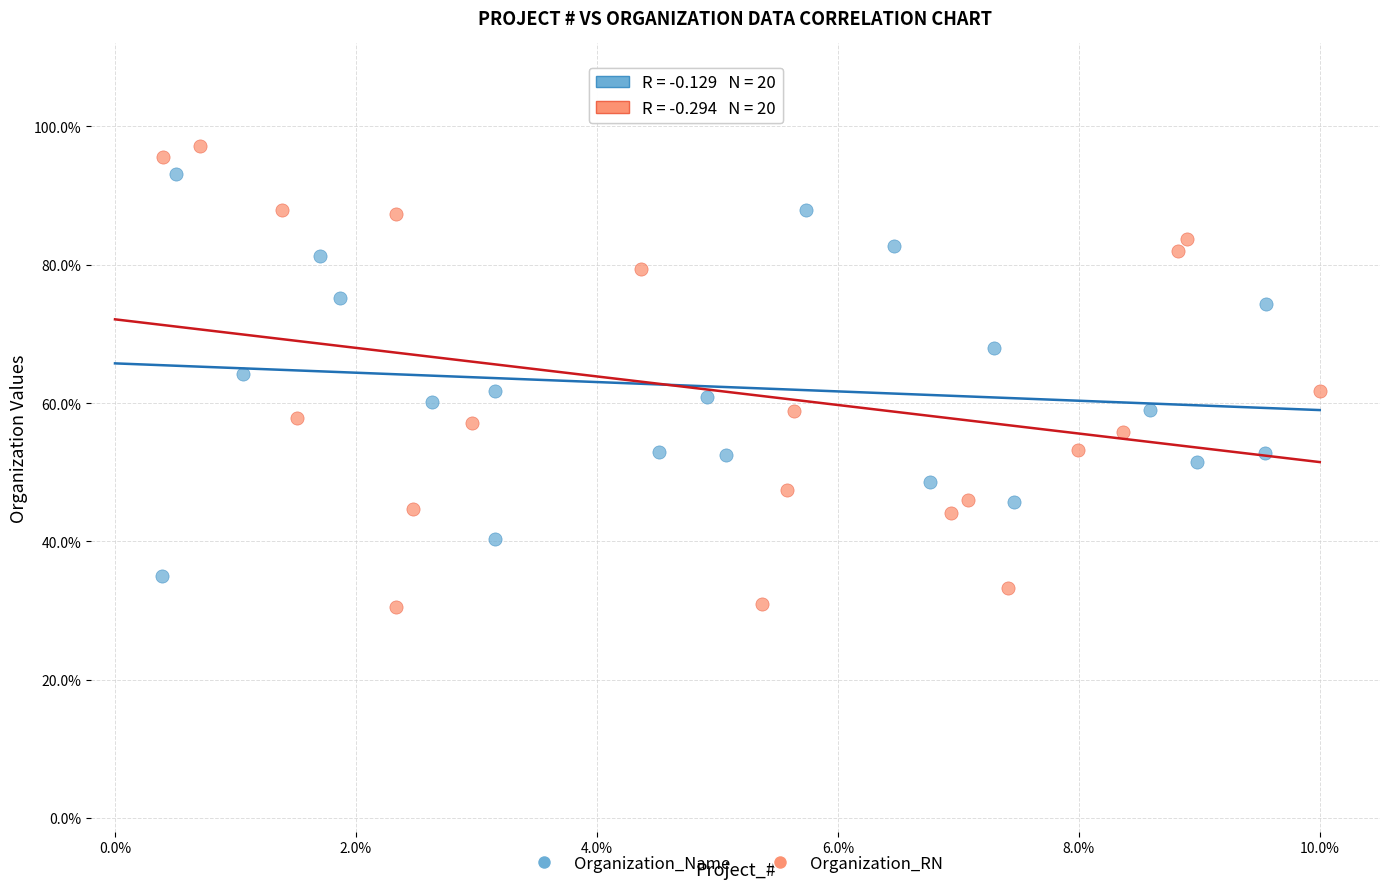

What are all the series names shown in the legend?

Organization_Name, Organization_RN